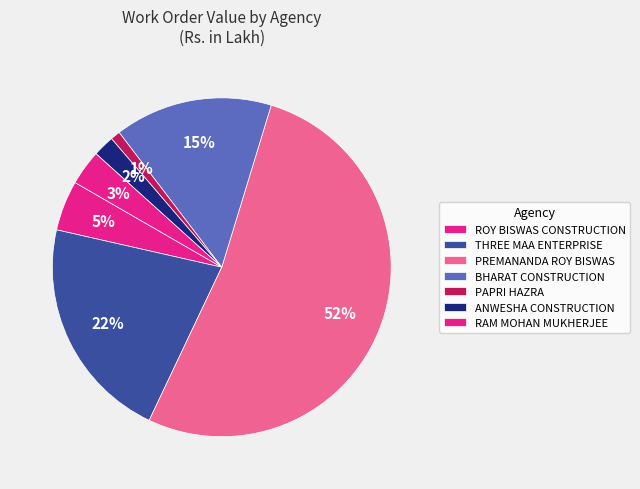

Count the number of slices in the pie.

7